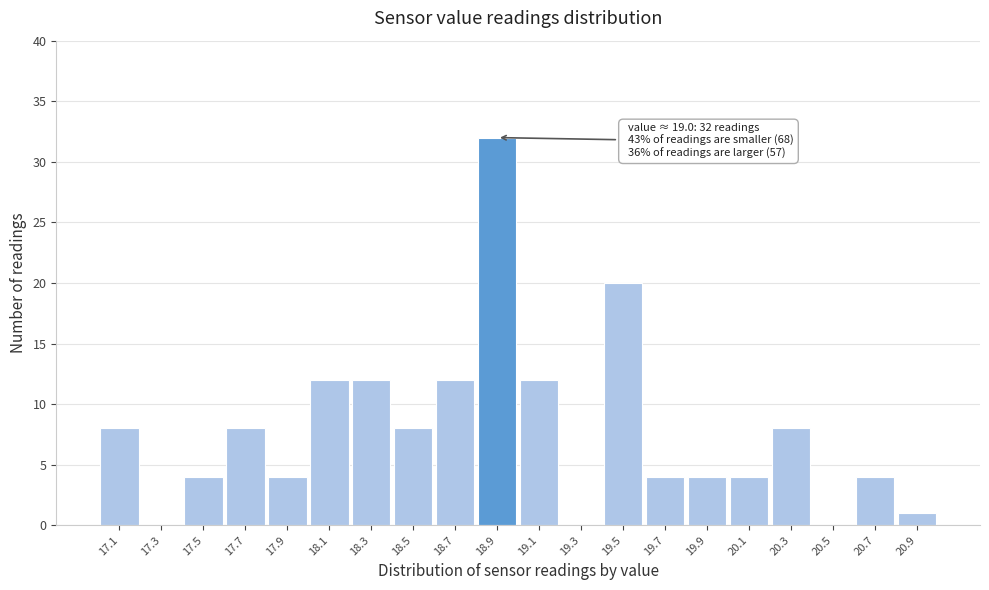

Reading left to right, transcribe all the data shown in this chart.

17.1=8	17.3=0	17.5=4	17.7=8	17.9=4	18.1=12	18.3=12	18.5=8	18.7=12	18.9=32	19.1=12	19.3=0	19.5=20	19.7=4	19.9=4	20.1=4	20.3=8	20.5=0	20.7=4	20.9=1